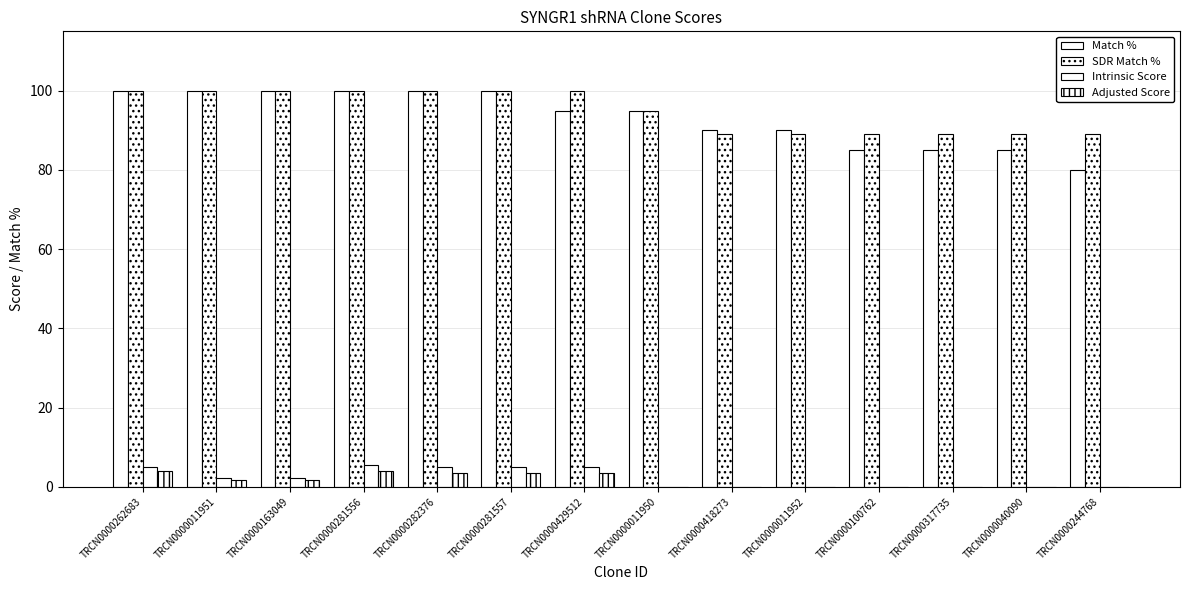

What is the greatest value displayed?

100.0